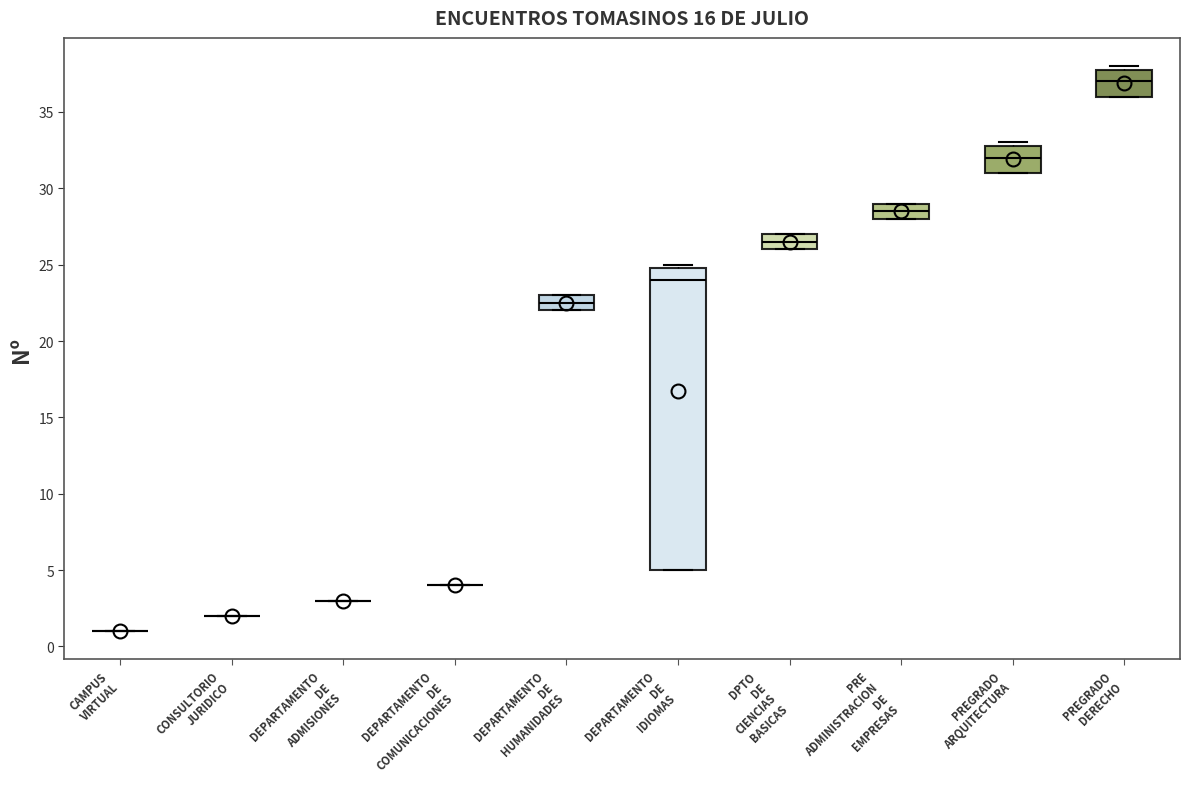

Reading left to right, transcribe this box plot: for each box, give where its median line is, the range the box spans, and where its two whiskers end, as read against the y-axis. The values are not printed on the chart, so give them approximately, as read against the axis.

CAMPUS VIRTUAL: box collapsed to a line at 1.0, whiskers 1.0 to 1.0
CONSULTORIO JURIDICO: box collapsed to a line at 2.0, whiskers 2.0 to 2.0
DEPARTAMENTO DE ADMISIONES: box collapsed to a line at 3.0, whiskers 3.0 to 3.0
DEPARTAMENTO DE COMUNICACIONES: box collapsed to a line at 4.0, whiskers 4.0 to 4.0
DEPARTAMENTO DE HUMANIDADES: median 22.5, box 22.0 to 23.0, whiskers 22.0 to 23.0
DEPARTAMENTO DE IDIOMAS: median 24.0, box 5.0 to 25.0, whiskers 5.0 to 25.0 (just above the box's upper edge)
DPTO DE CIENCIAS BASICAS: median 26.5, box 26.0 to 27.0, whiskers 26.0 to 27.0
PRE ADMINISTRACION DE EMPRESAS: median 28.5, box 28.0 to 29.0, whiskers 28.0 to 29.0
PREGRADO ARQUITECTURA: median 32.0, box 31.0 to 33.0, whiskers 31.0 to 33.0 (just above the box's upper edge)
PREGRADO DERECHO: median 37.0, box 36.0 to 38.0, whiskers 36.0 to 38.0 (just above the box's upper edge)